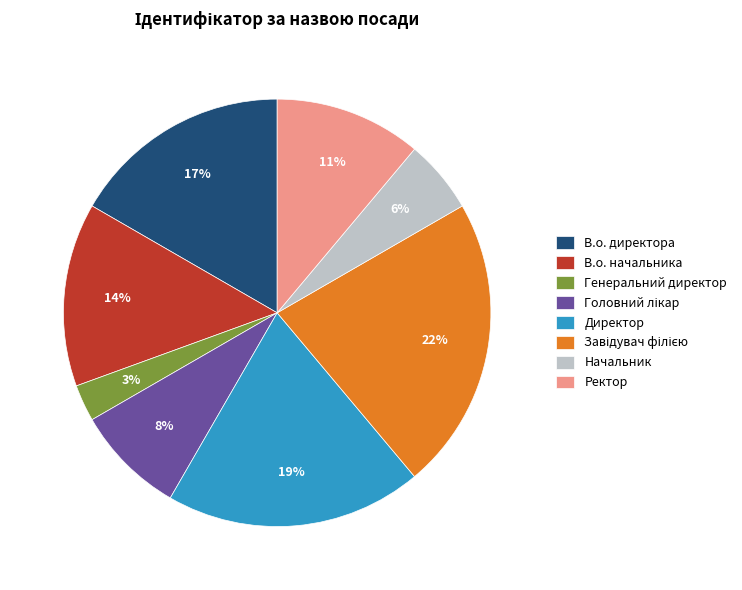

To the nearest percent, what percentage of the pie is Ректор?

11%